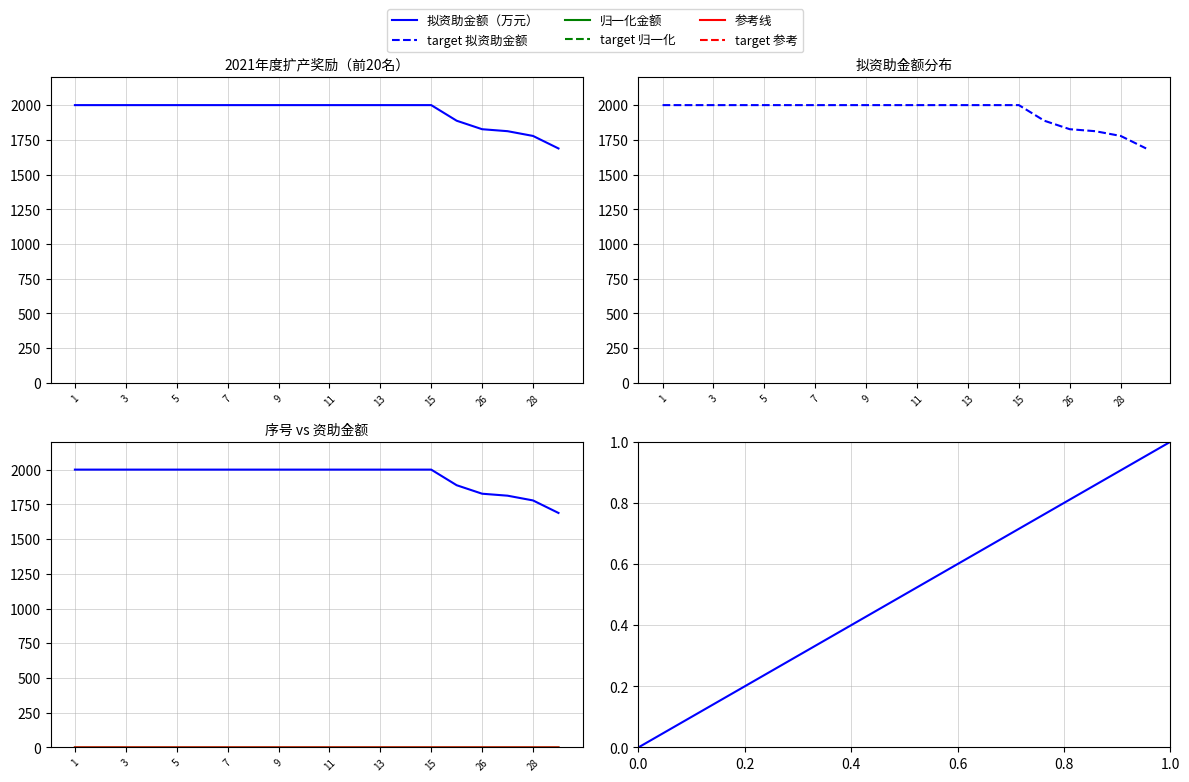

What is the ratio of the value at 28 to the value at 10?

0.9